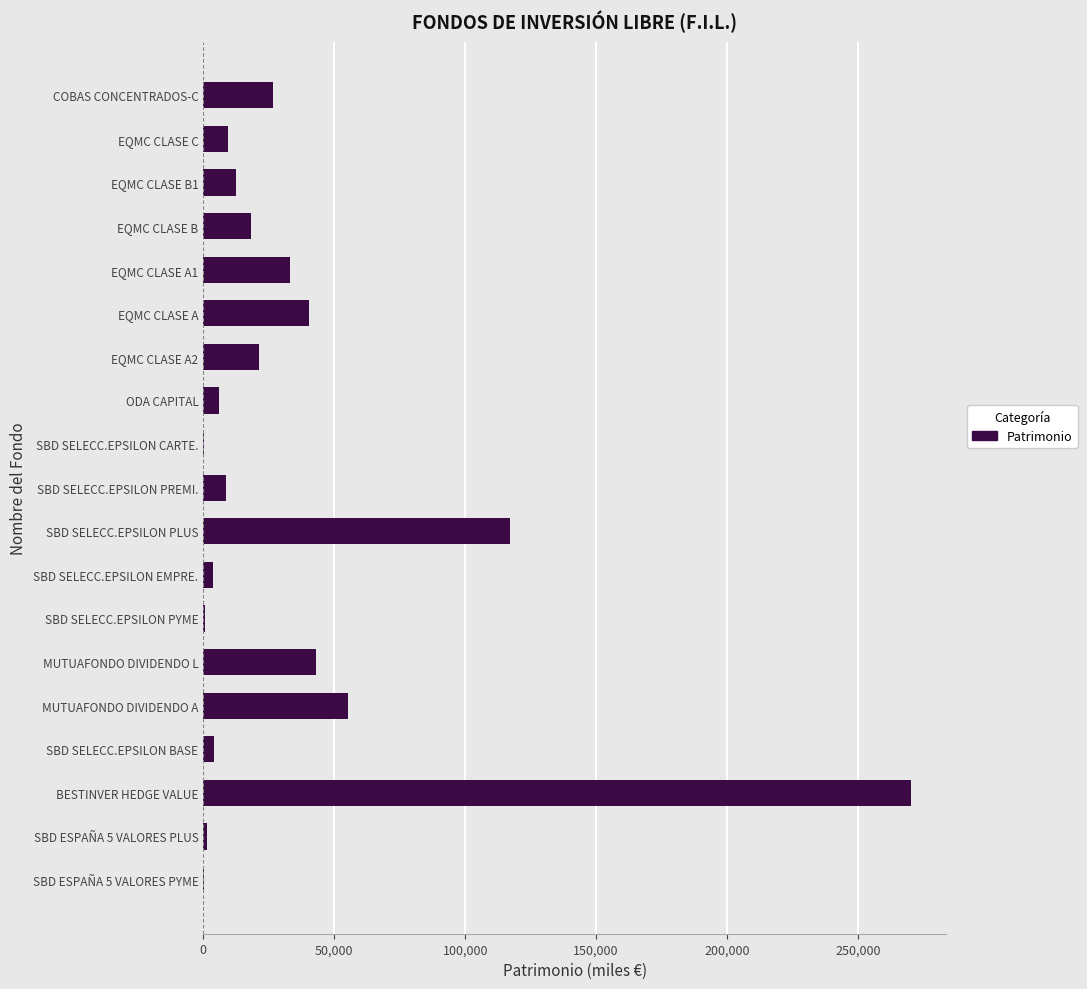

The value at EQMC CLASE C is 9567. True or false?

True